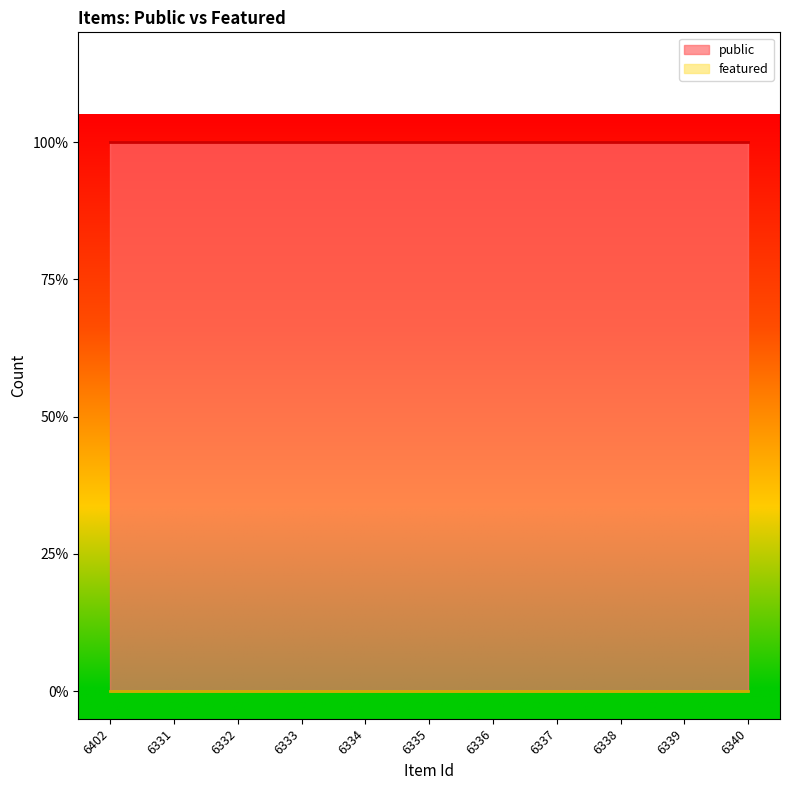

At how many categories does at least one series exceed 0?

11